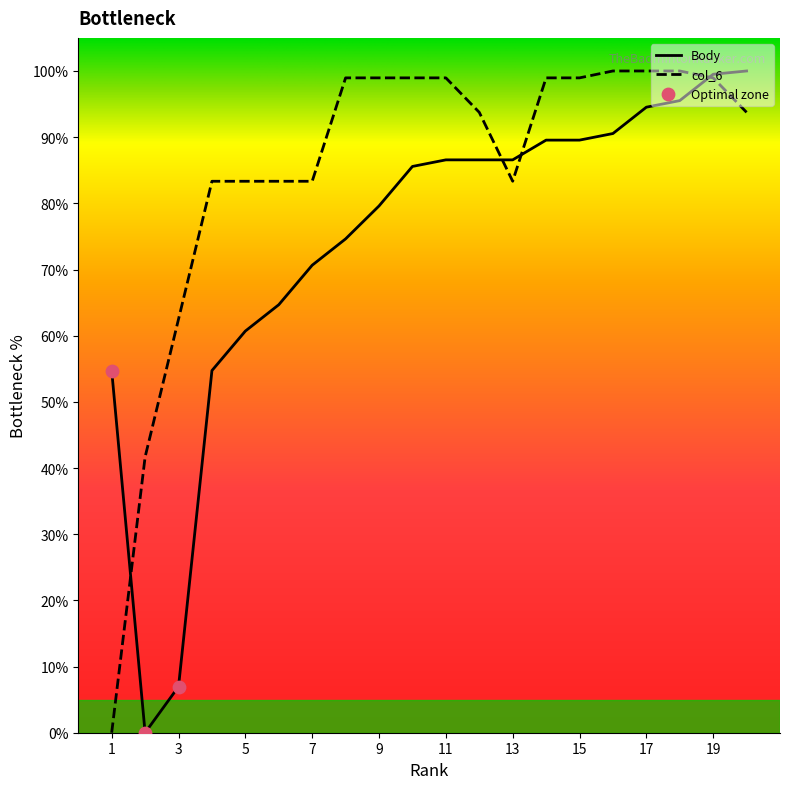

At how many categories does at least one series exceed 54?

19